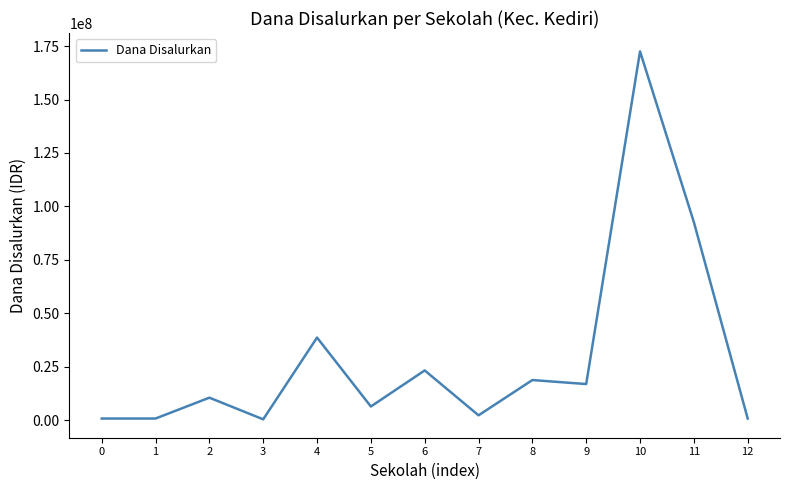

What is the maximum value shown in the chart?

172500000